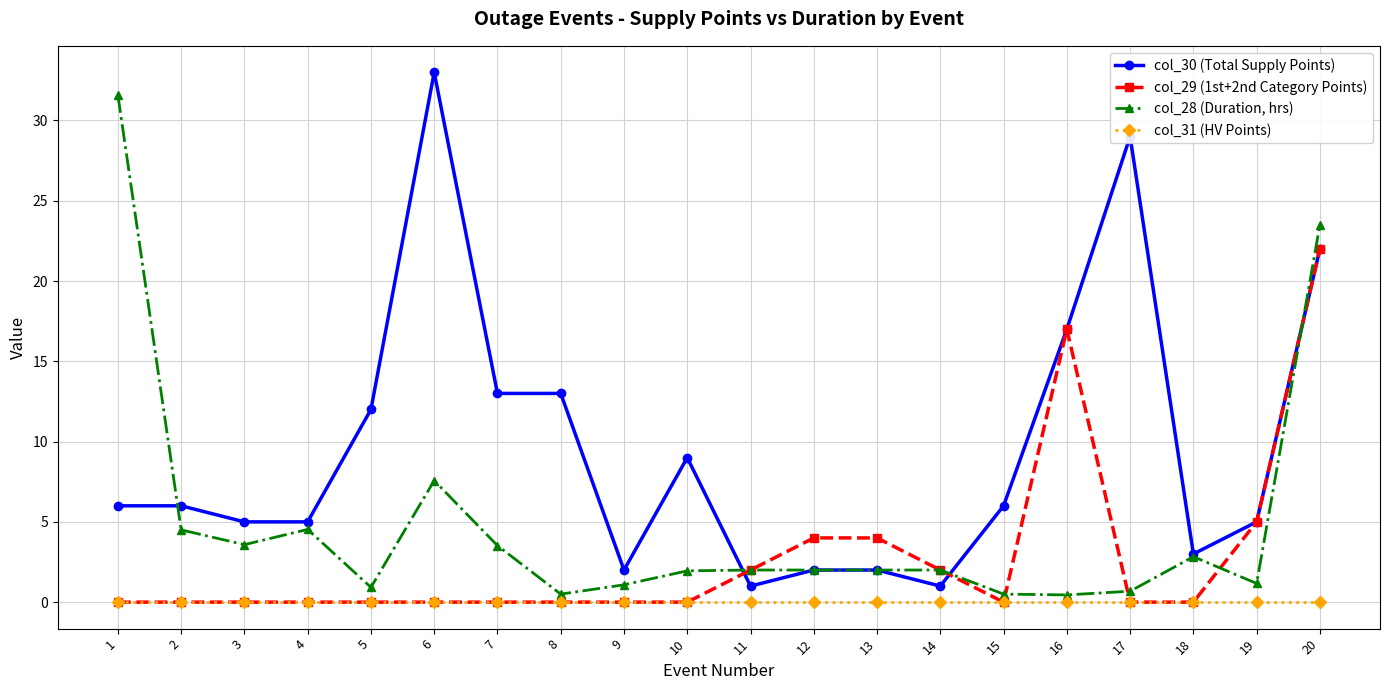

Which series has the largest range (max minus min)?

col_30 (Total Supply Points)